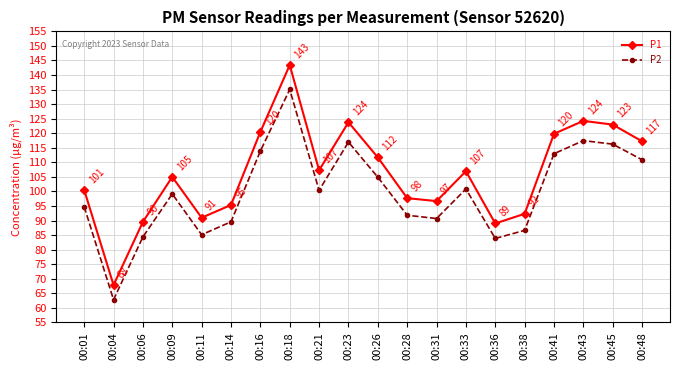

True or false: P2 has a value of 55.5 at 00:18.

False